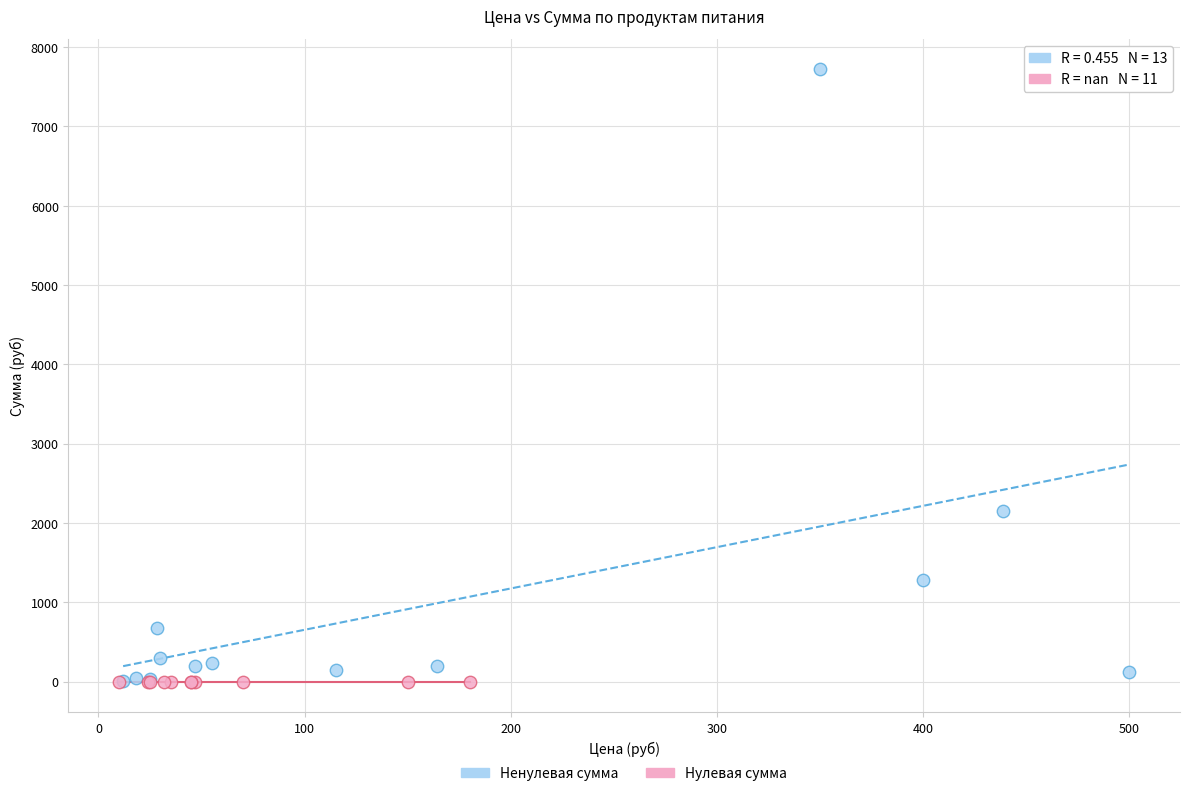

What are all the series names shown in the legend?

Ненулевая сумма, Нулевая сумма